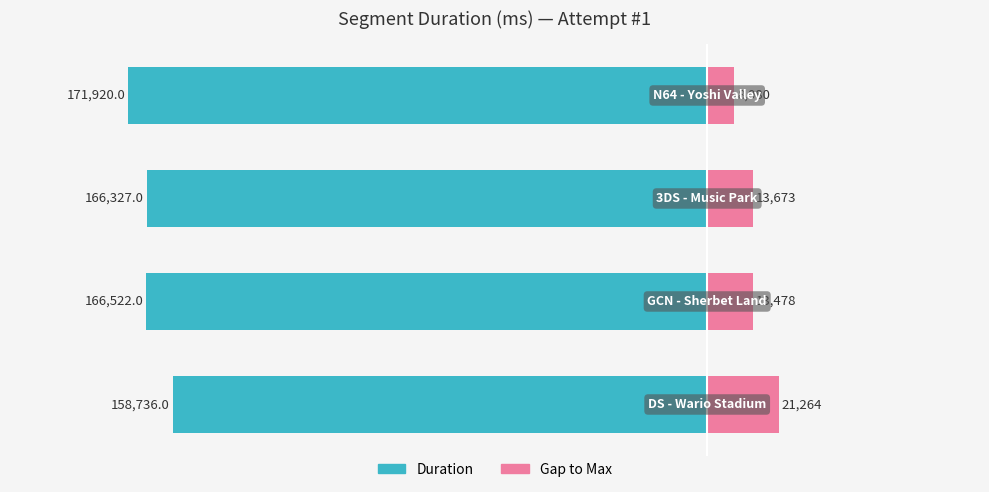

Between 2 and 3, which series saw the biggest shift?

Attempt #1 Duration